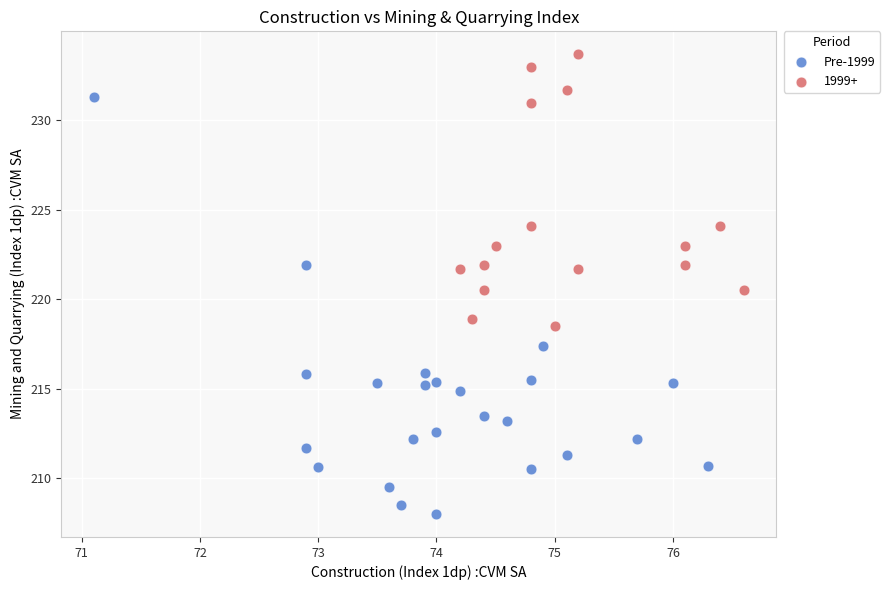

Which series reaches the minimum Y coordinate?

Pre-1999